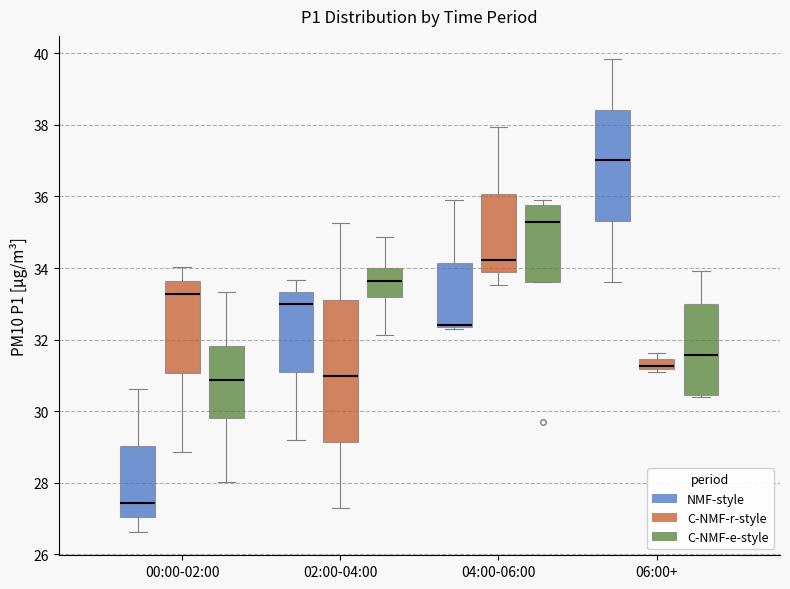

Where does the lower whisker of the box for 06:00+ (NMF-style) end on the y-axis? The values are not printed on the chart, so give them approximately, as read against the axis.

33.6